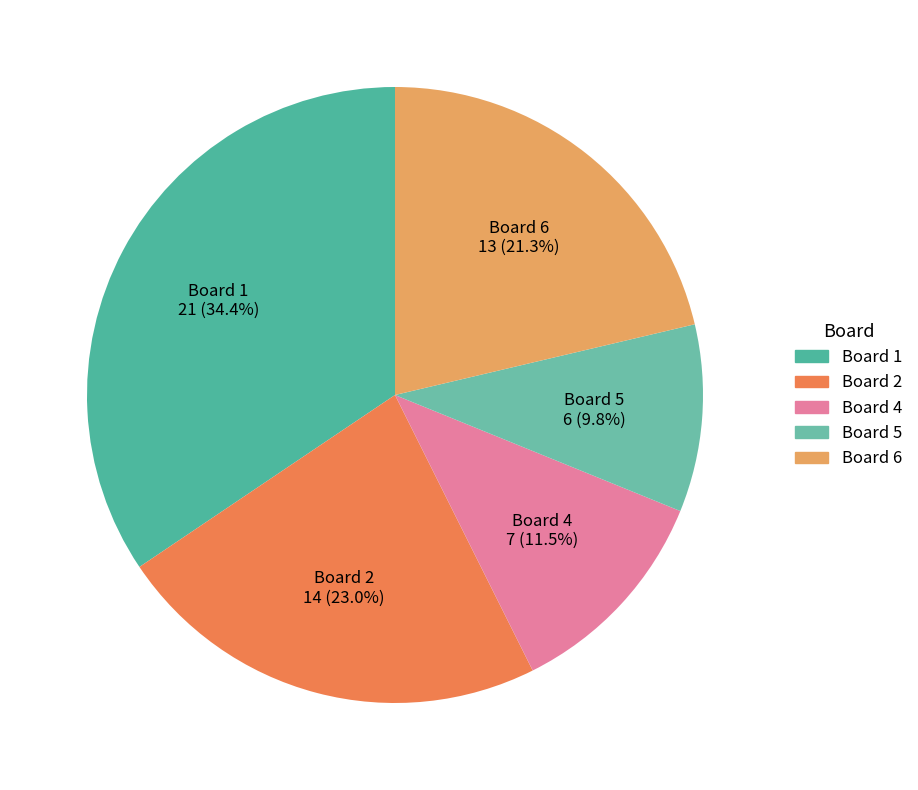

Rank the categories by value from highest to lowest.

Board 1, Board 2, Board 6, Board 4, Board 5